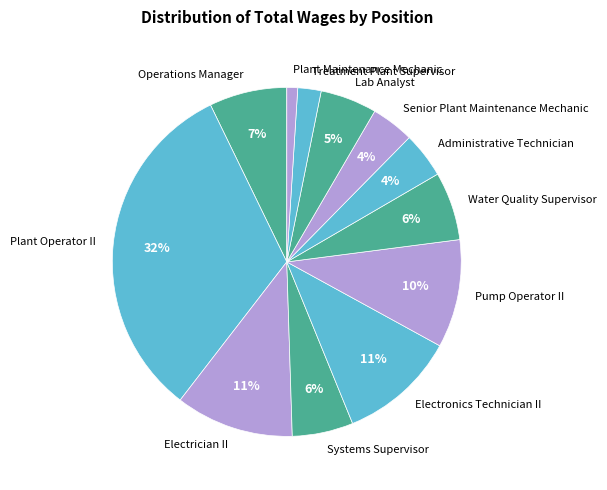

To the nearest percent, what portion does Senior Plant Maintenance Mechanic represent?

4%